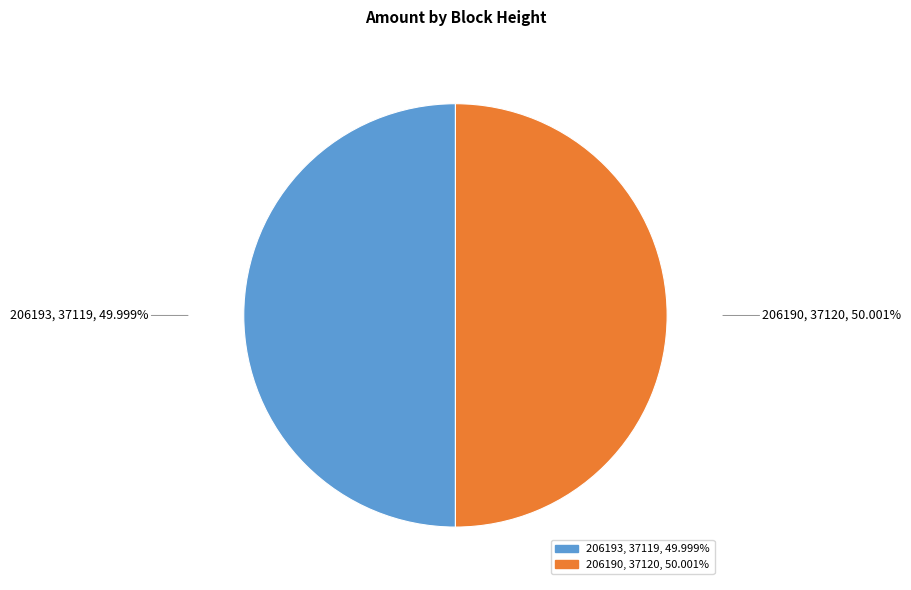

Is there any slice that represents more than half of the pie?

Yes